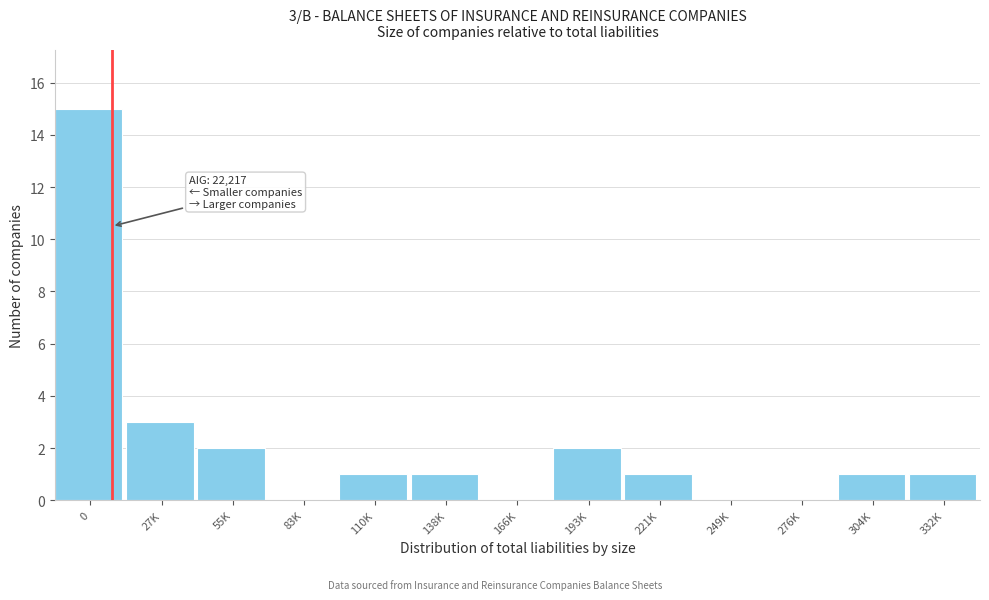

Reading right to left, transcribe all the data shown in this chart.

332K=1	304K=1	276K=0	249K=0	221K=1	193K=2	166K=0	138K=1	110K=1	83K=0	55K=2	27K=3	0=15